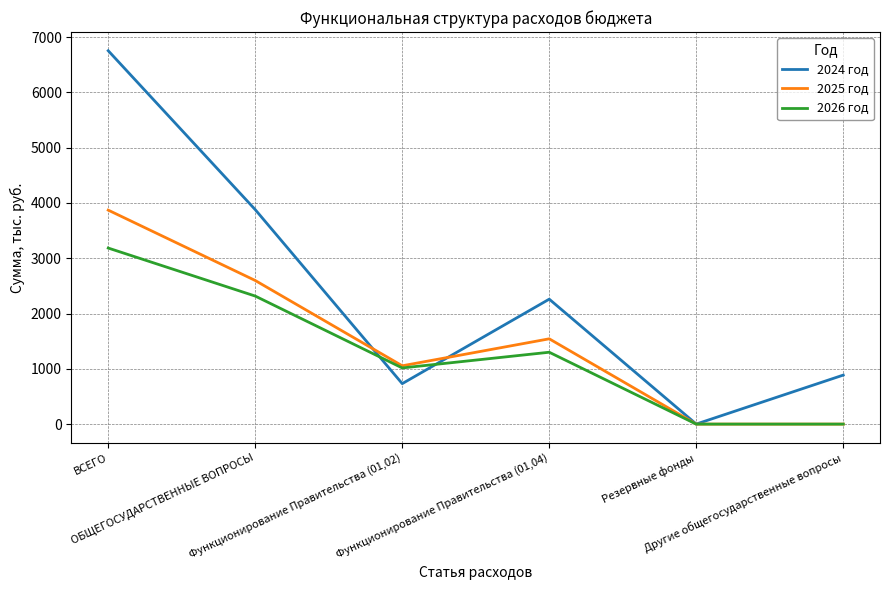

What is the maximum value for 2024 год?

6754.0